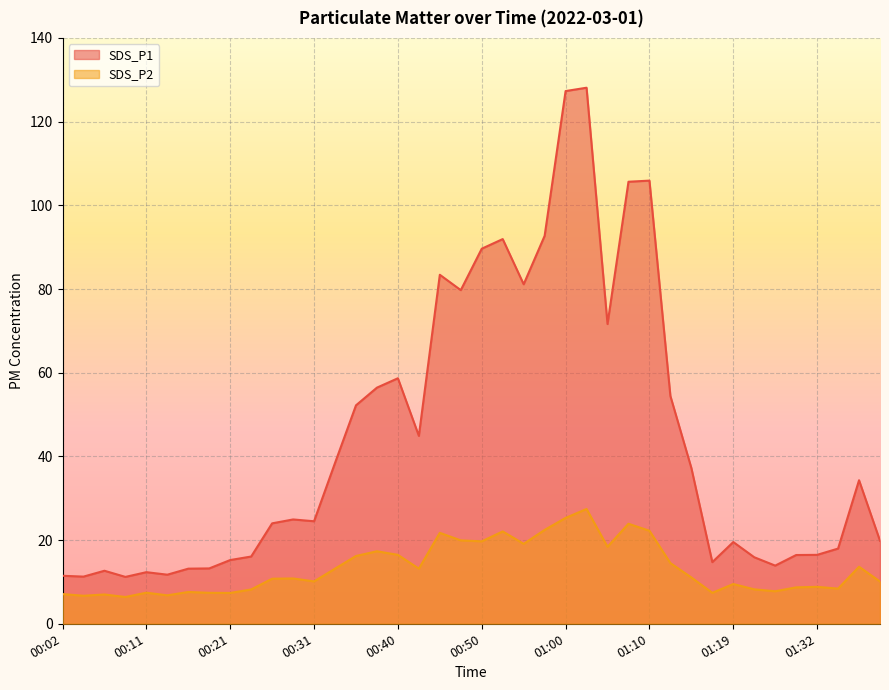

Is the value of SDS_P1 at 01:07 greater than the value of SDS_P2 at 00:48?

Yes